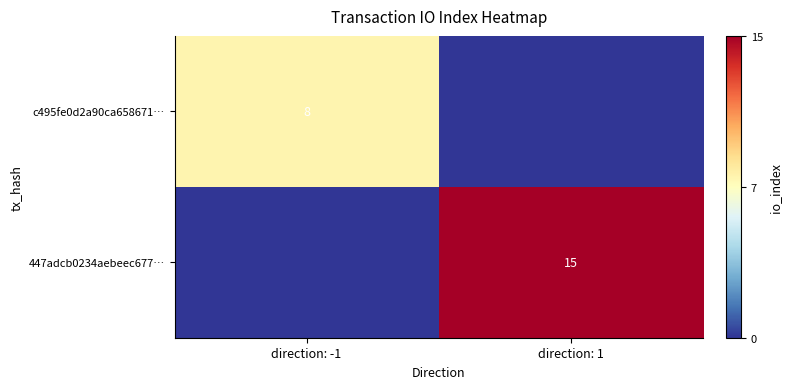

The 447adcb0234aebeec677… series shows 21 at direction: 1. True or false?

False